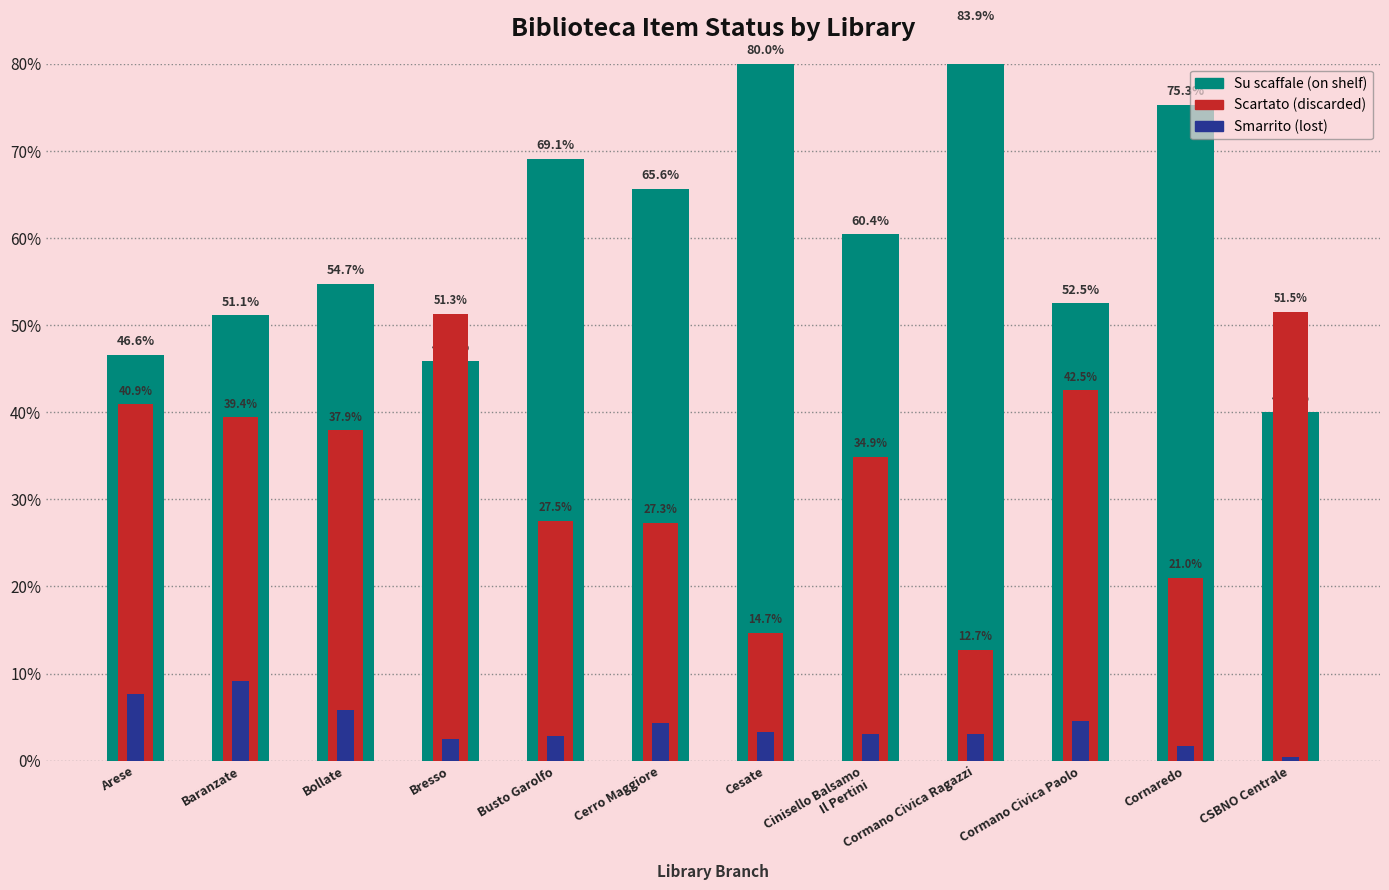

What is the maximum value for Scartato?

51.5